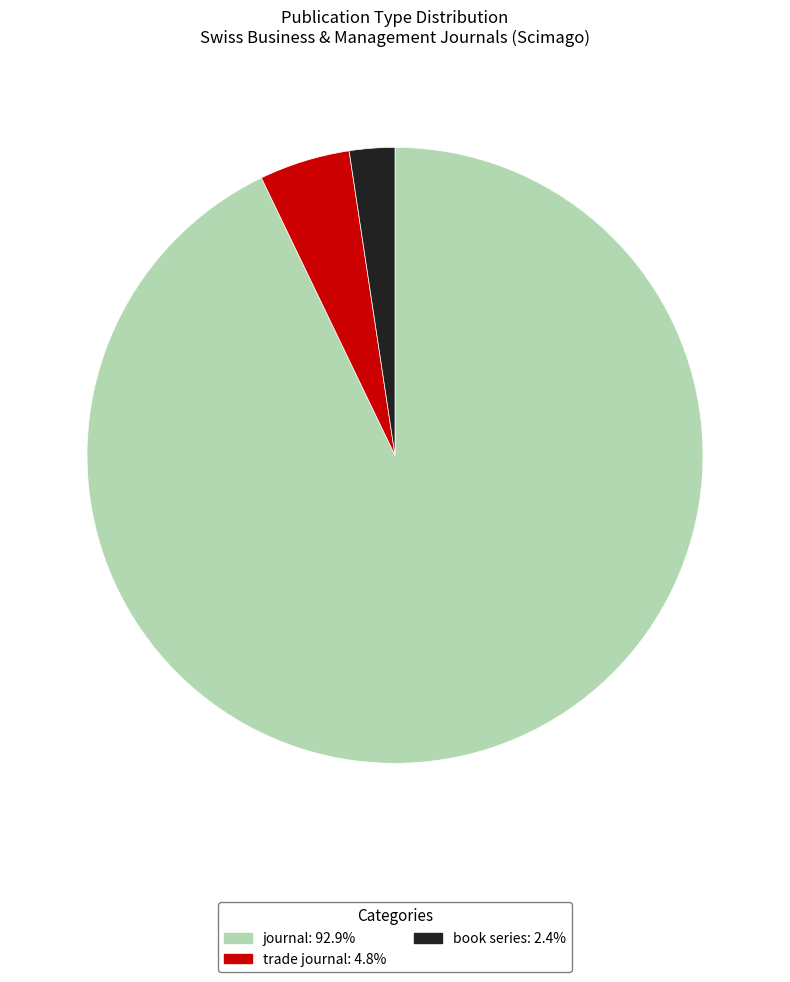

Count the number of slices in the pie.

3